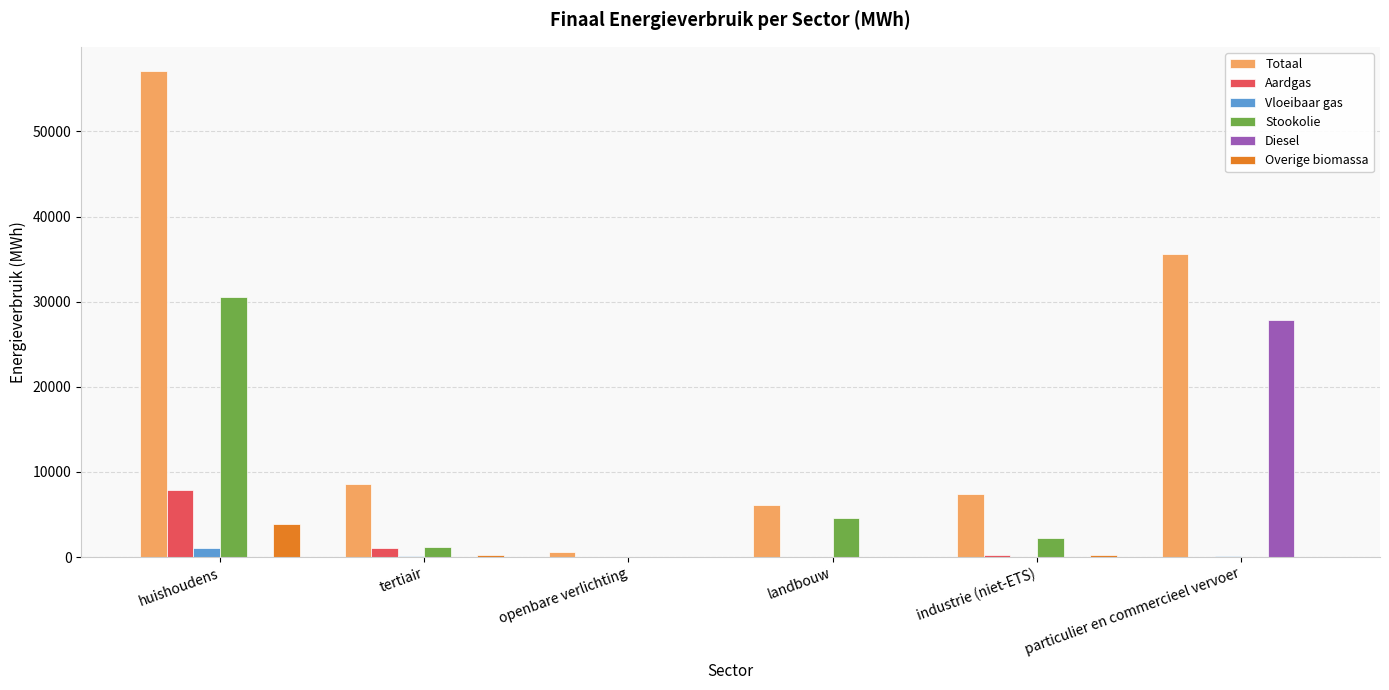

What is the spread (max minus min) of values at huishoudens?

57097.0